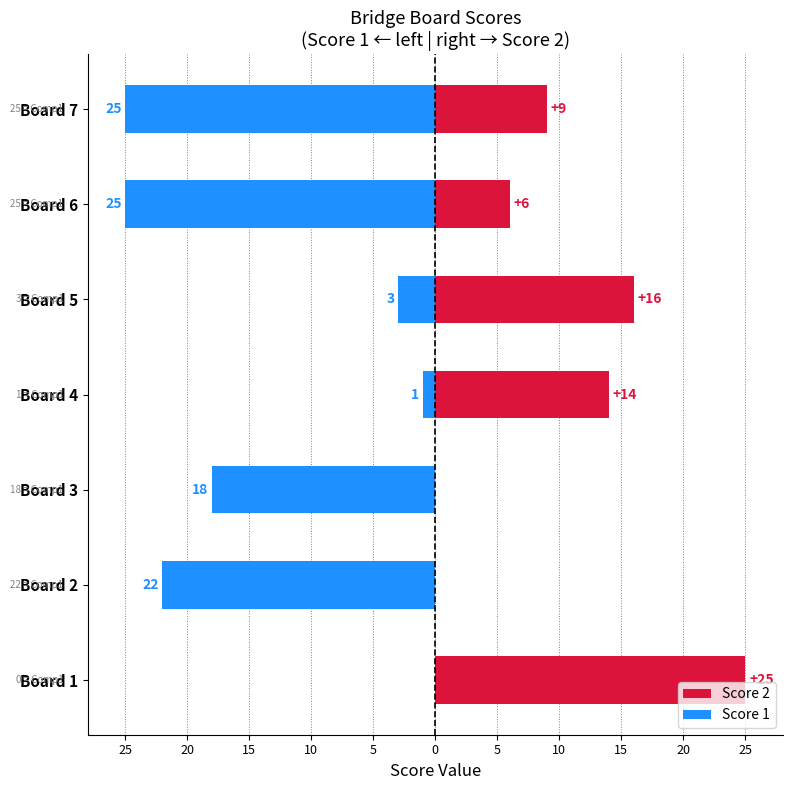

What is the average value of the Score 1 series?

-13